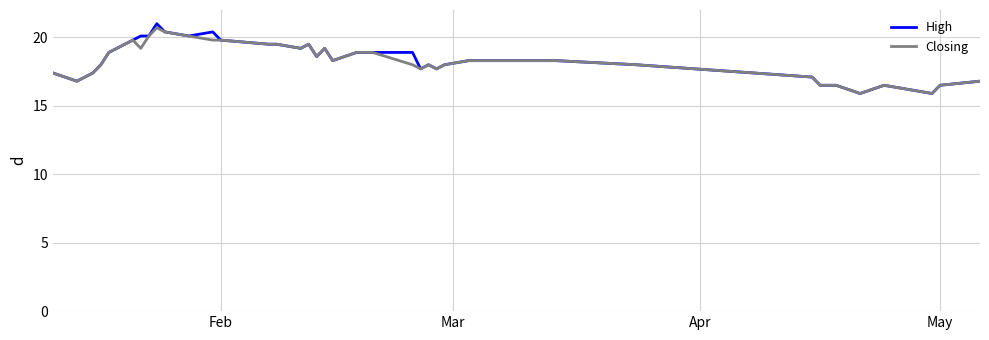

What is the minimum value for Closing?

15.9